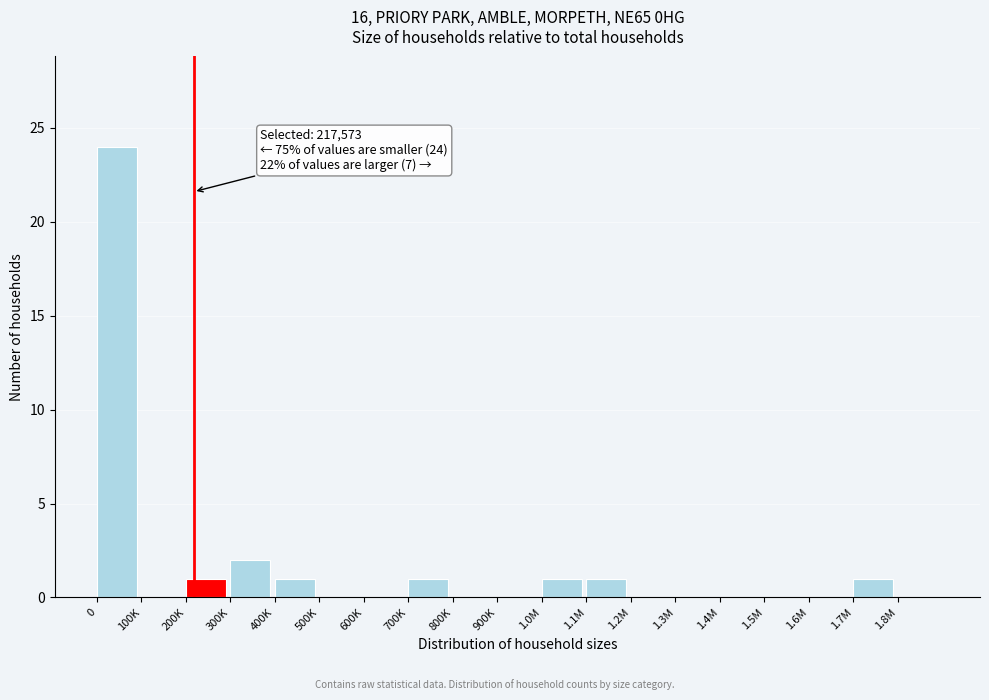

Reading left to right, what are all the values shown in this chart?

0=24	100K=0	200K=1	300K=2	400K=1	500K=0	600K=0	700K=1	800K=0	900K=0	1.0M=1	1.1M=1	1.2M=0	1.3M=0	1.4M=0	1.5M=0	1.6M=0	1.7M=1	1.8M=0